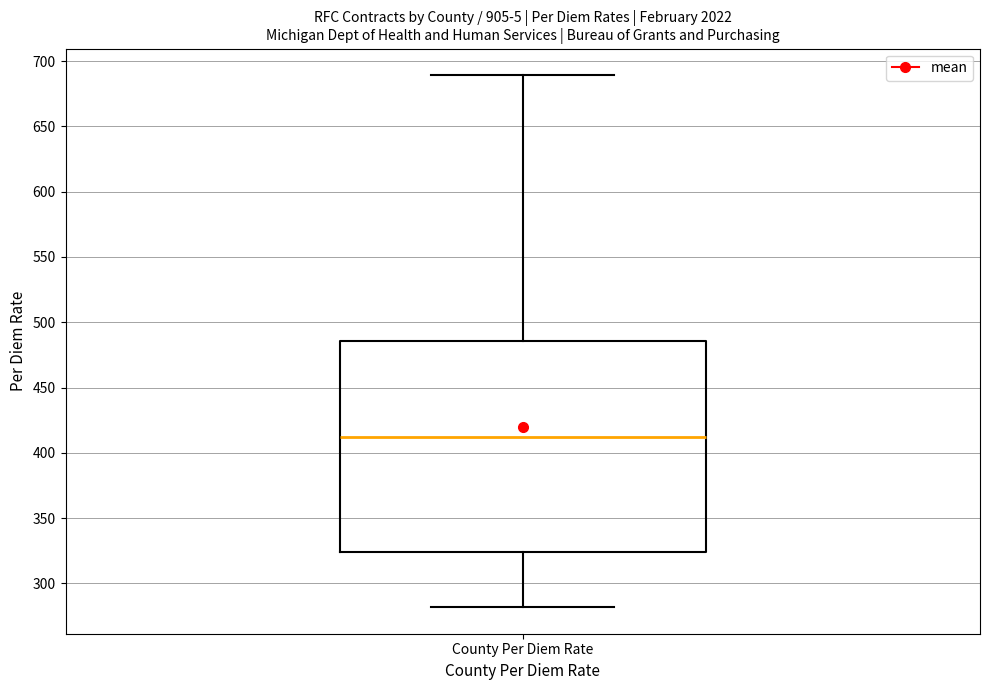

Where does the lower whisker of the box for County Per Diem Rate end on the y-axis? The values are not printed on the chart, so give them approximately, as read against the axis.

280